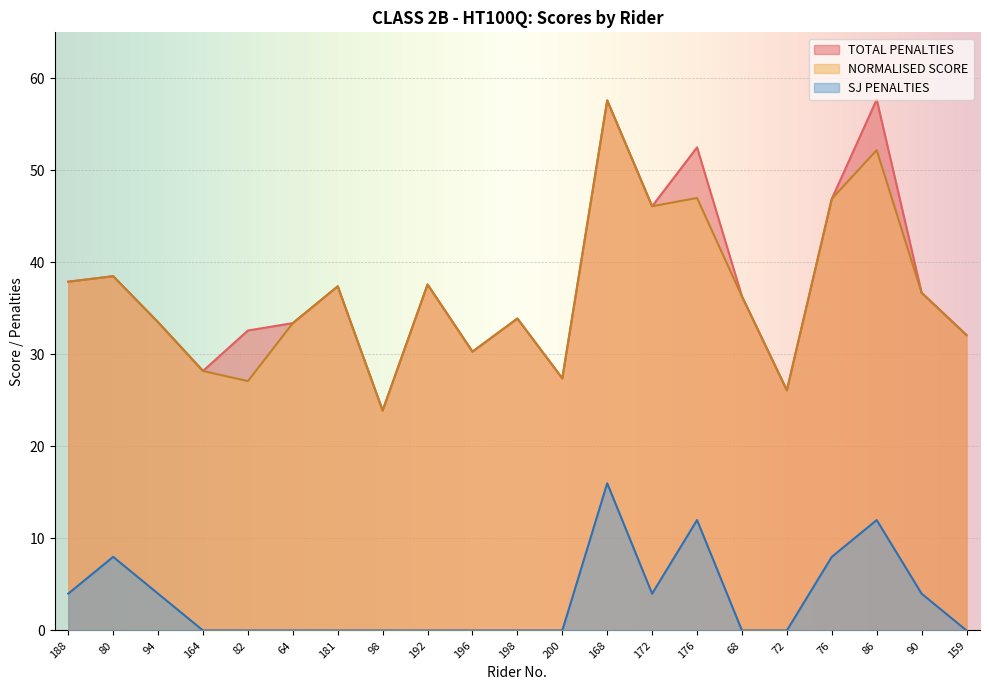

Which series changed the most between 188 and 168?

TOTAL PENALTIES